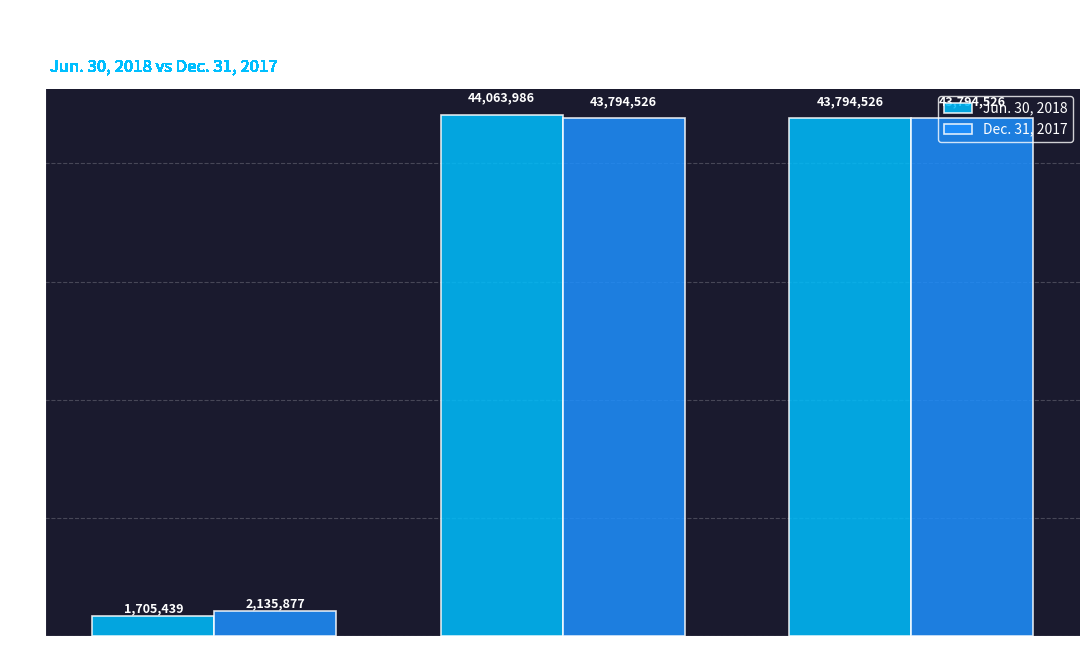

What is the sum of all Dec. 31, 2017 values?

89724929